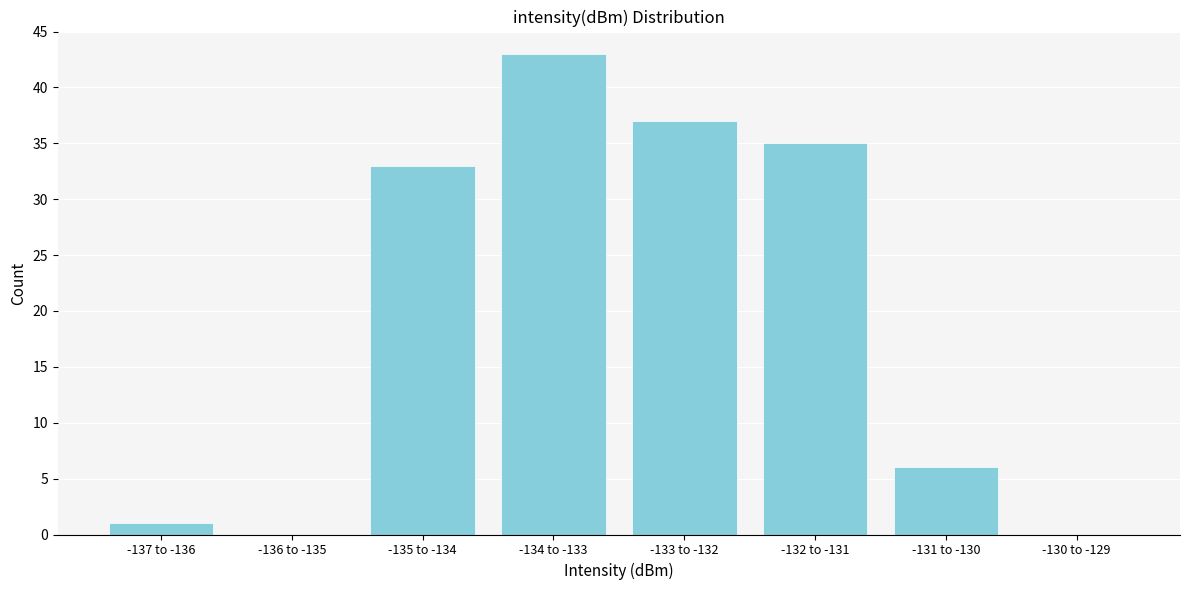

Reading right to left, transcribe all the data shown in this chart.

-130 to -129=0	-131 to -130=6	-132 to -131=35	-133 to -132=37	-134 to -133=43	-135 to -134=33	-136 to -135=0	-137 to -136=1